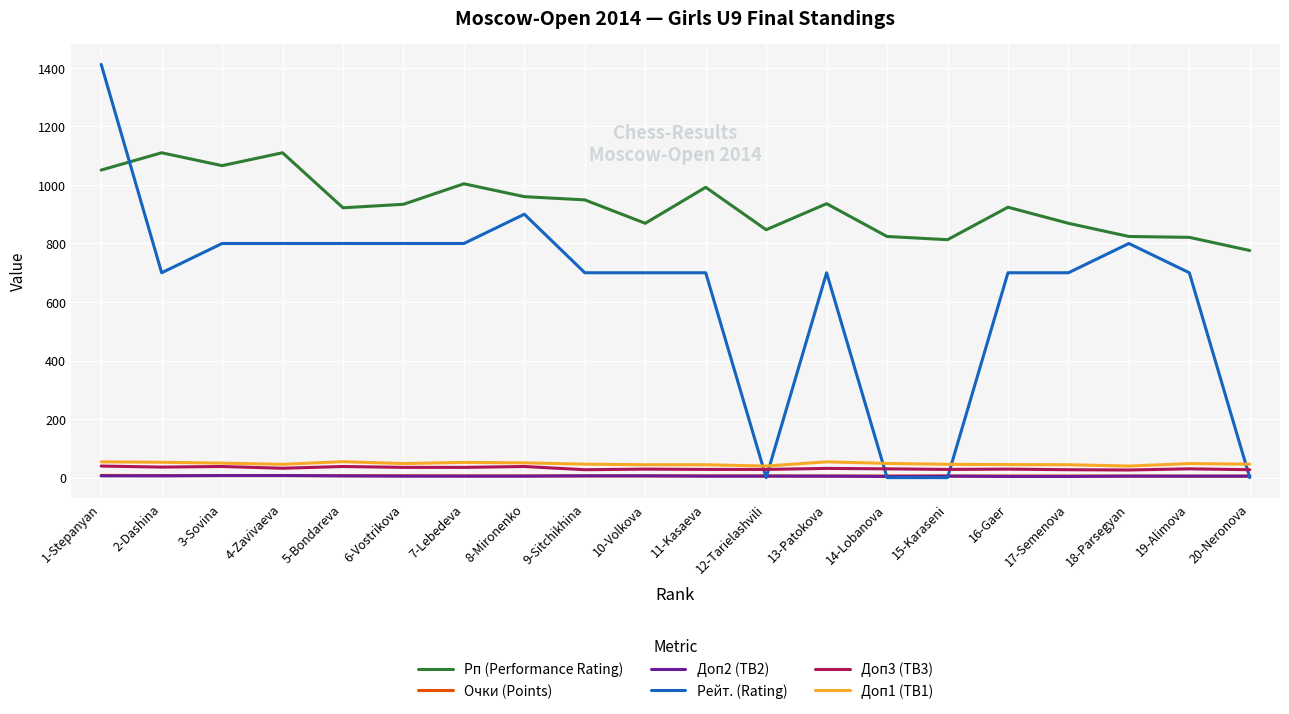

Which series has the largest range (max minus min)?

Рейт. (Rating)